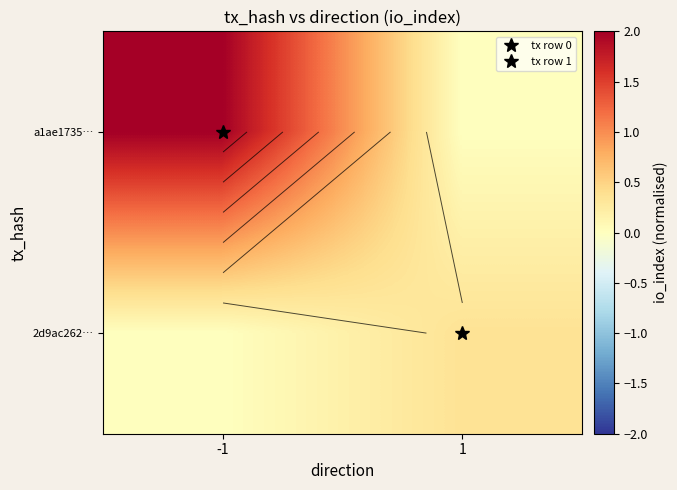

What is the sum of all a1ae1735… values?

2.0